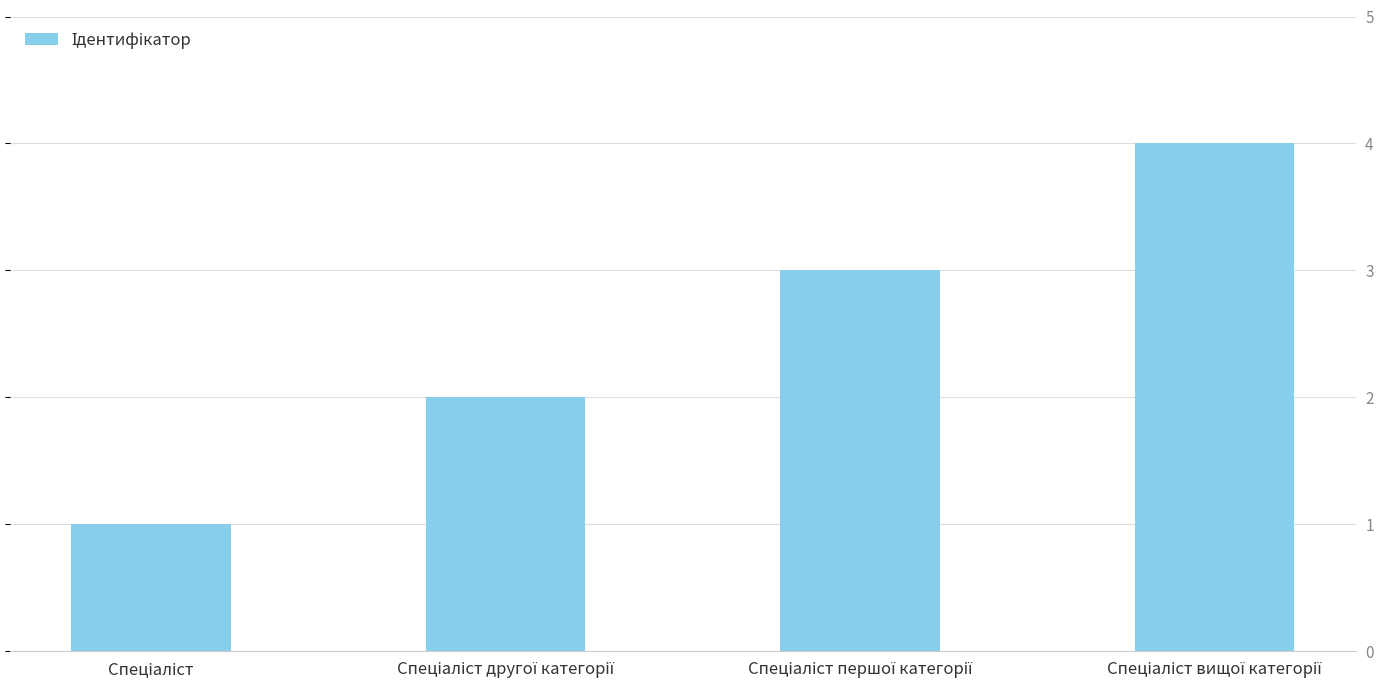

List the labels in order of value, largest first.

Спеціаліст вищої категорії, Спеціаліст першої категорії, Спеціаліст другої категорії, Спеціаліст